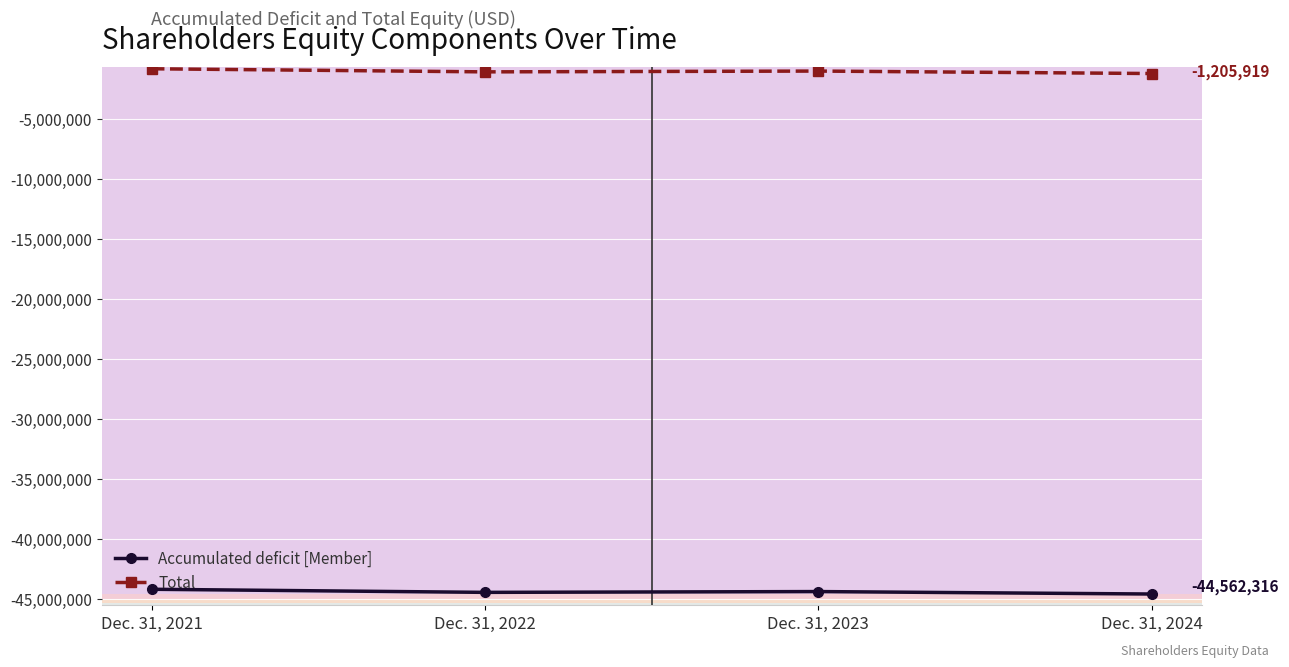

Rank the series by their average value, from highest to lowest.

Total, Accumulated deficit [Member]